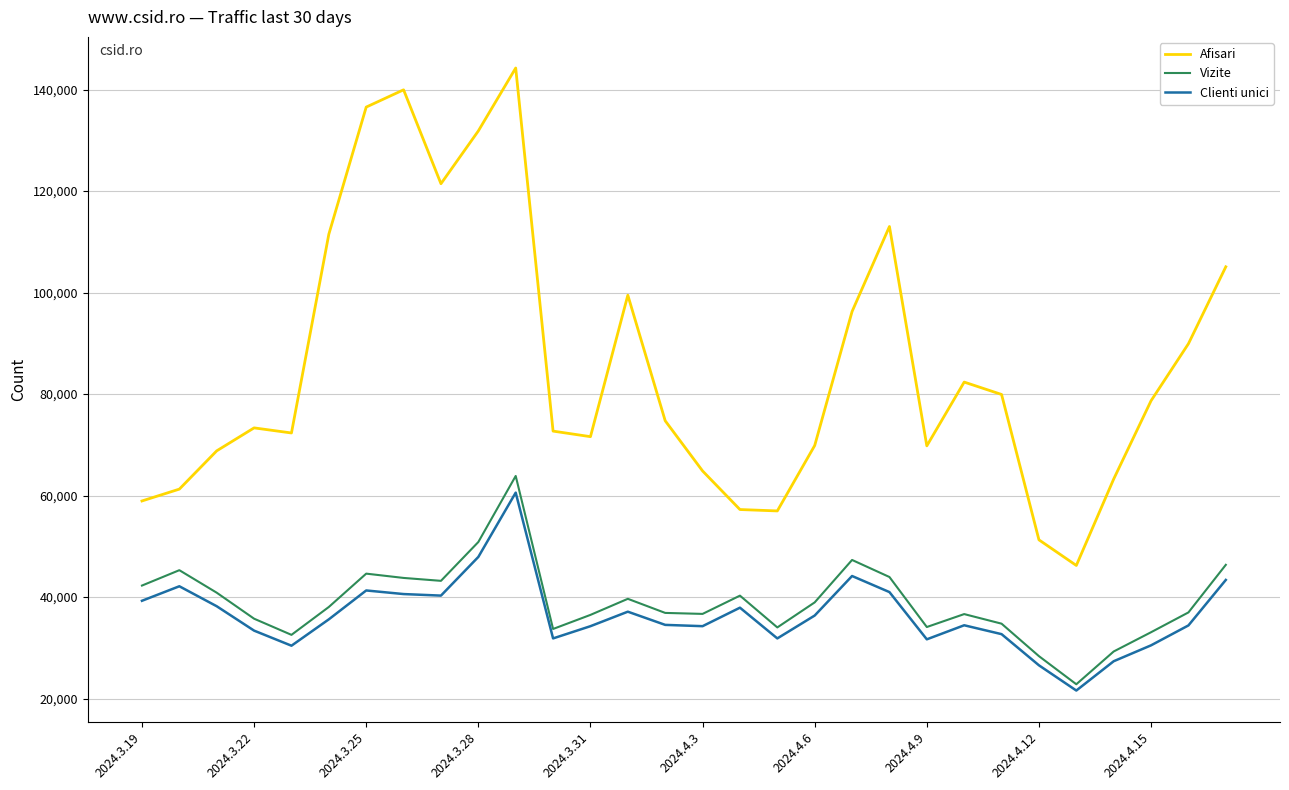

What is the minimum value for Vizite?

22829